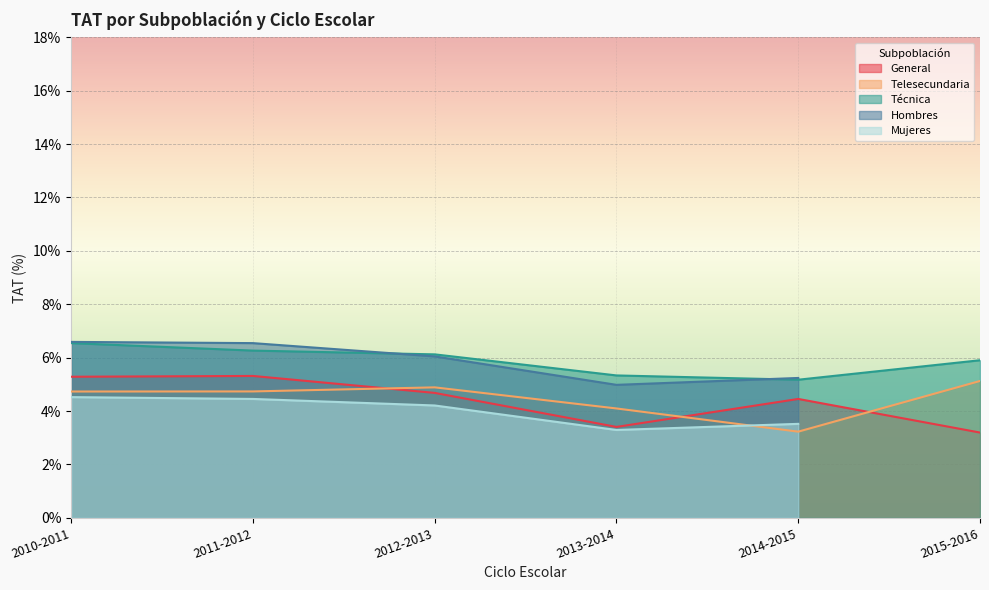

Which category has the highest value across all series?

2010-2011